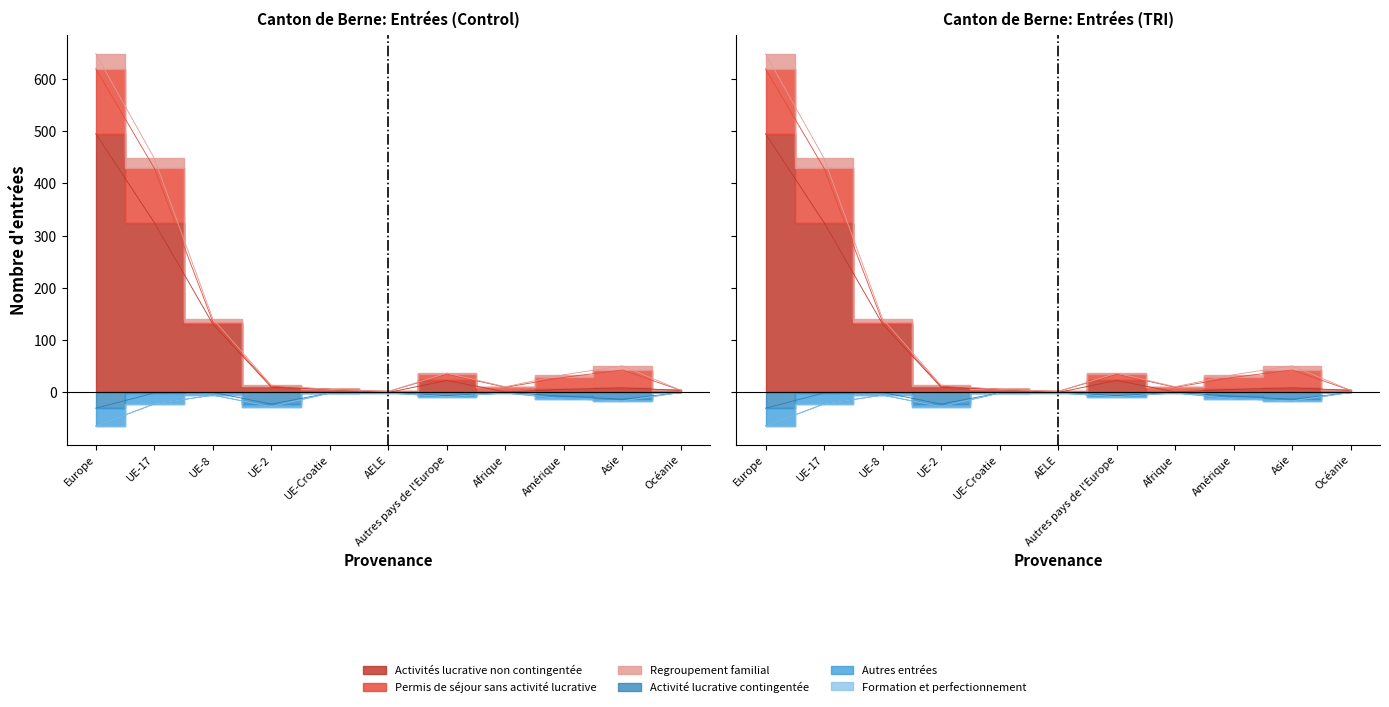

Count the number of categories in the chart.

11